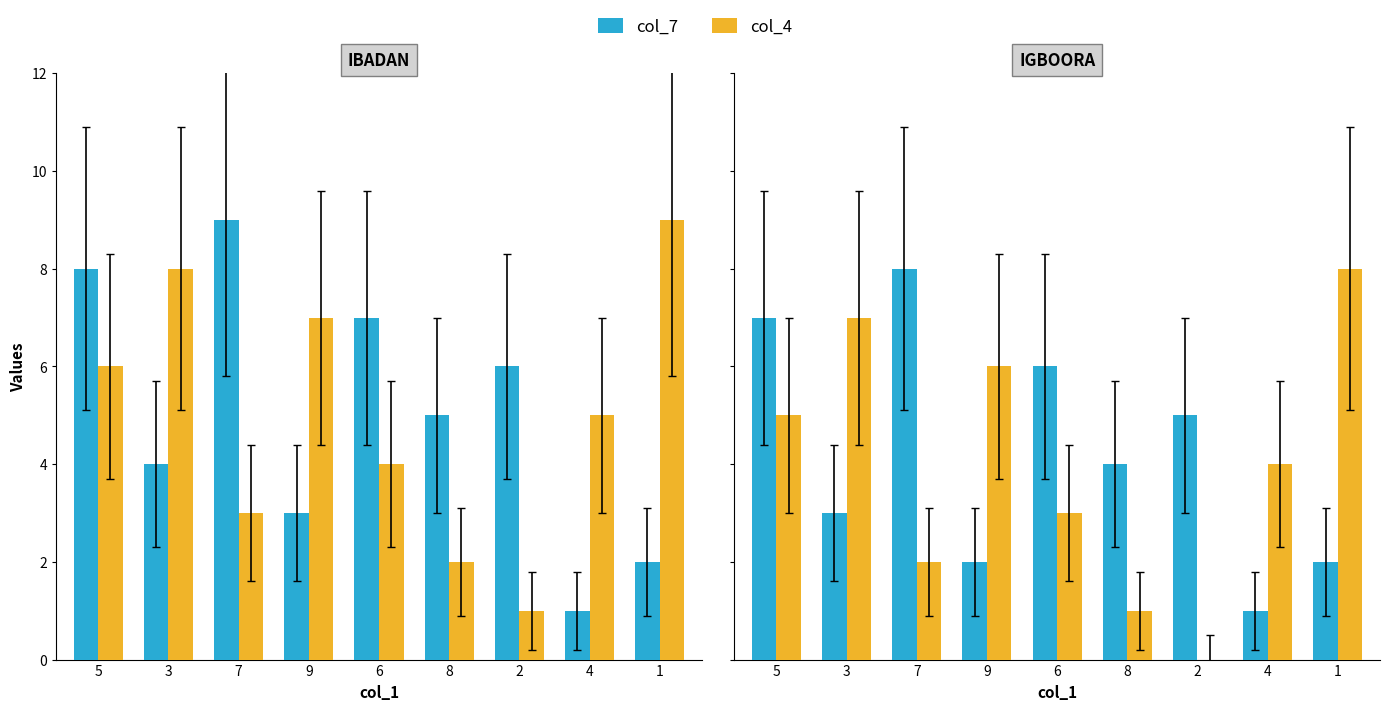

The value of col_7 at 4 is 2. True or false?

False